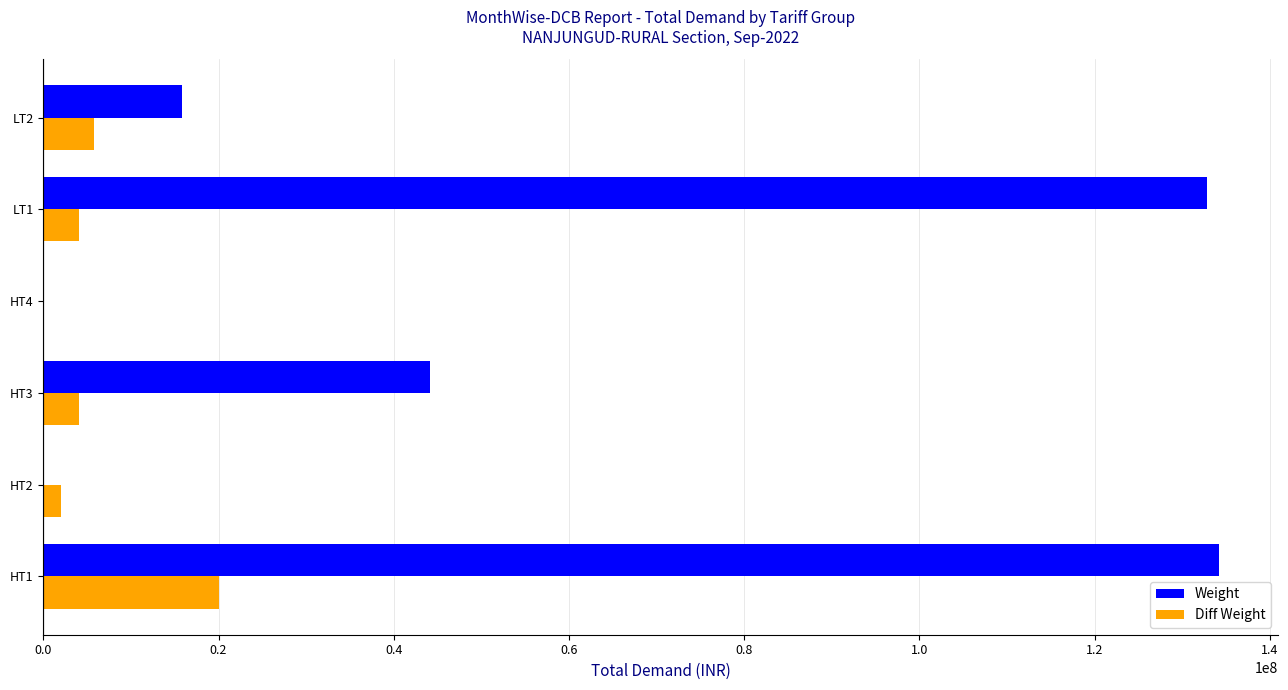

Between LT1 and LT2, which series saw the biggest shift?

Weight